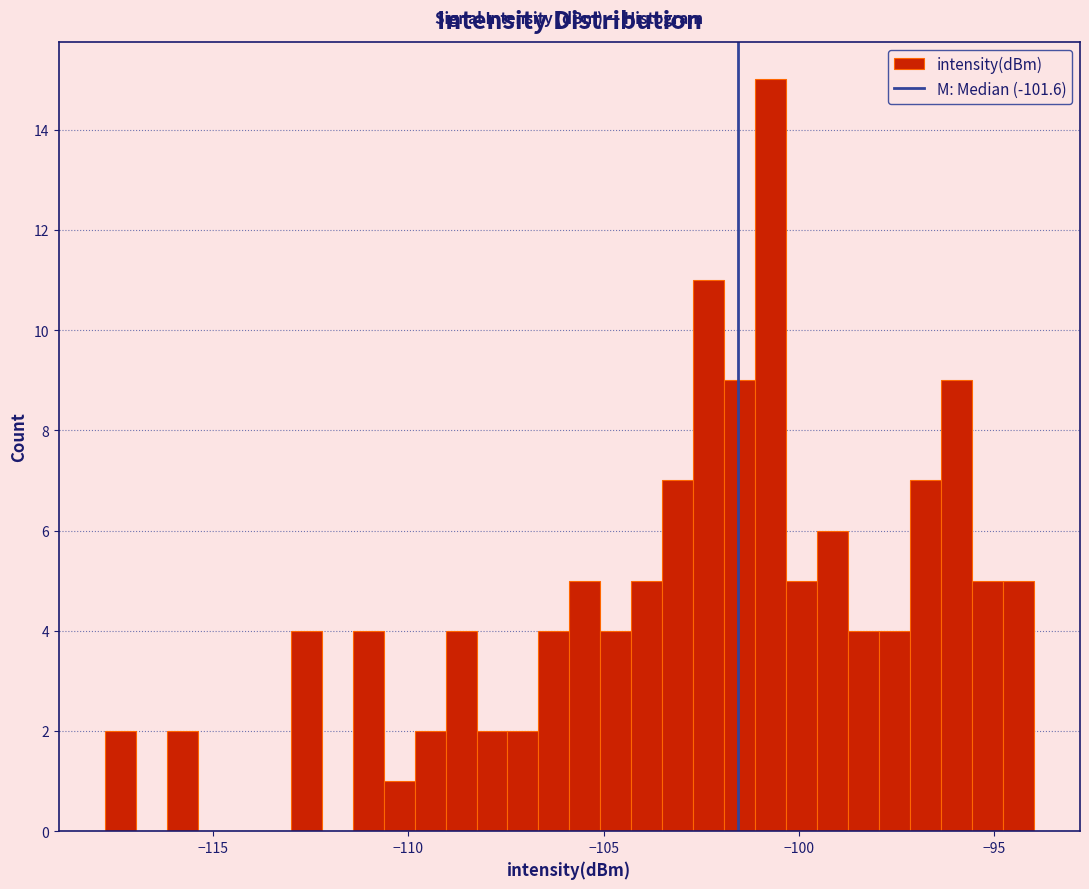

Read against the x-axis, roughly where is the centre of the tallest bar?

-100.5